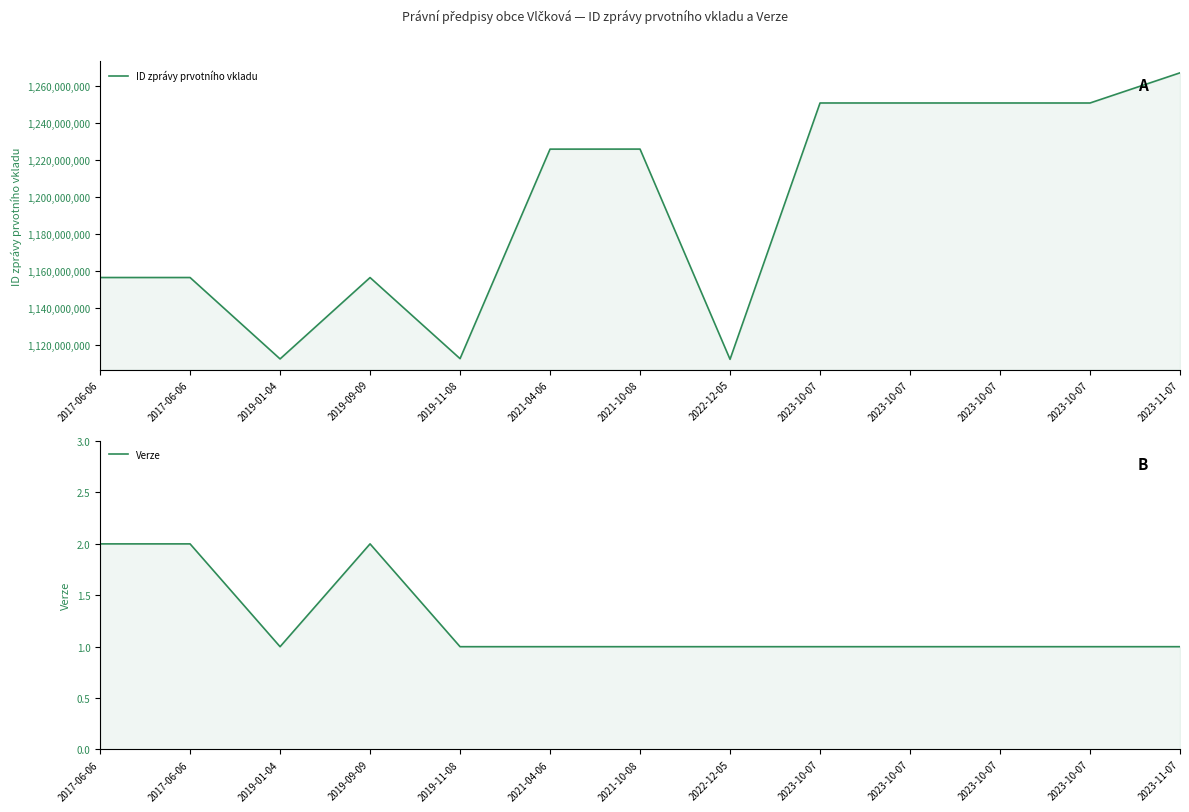

The ID zprávy prvotního vkladu series shows 1225971758 at 2021-10-08. True or false?

True